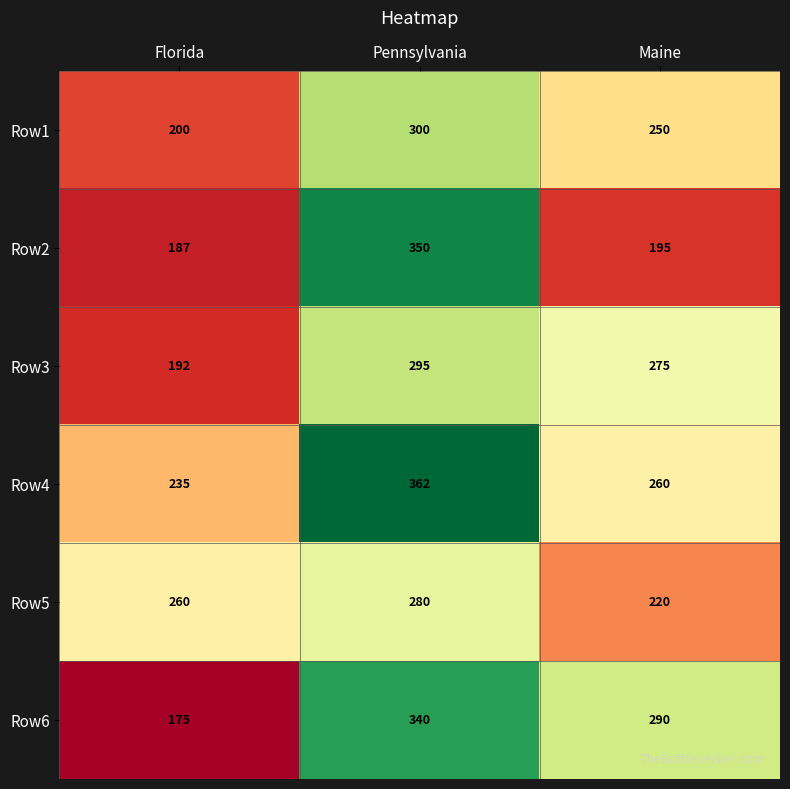

What is the difference between the second highest and minimum values in the Row3 series?

83